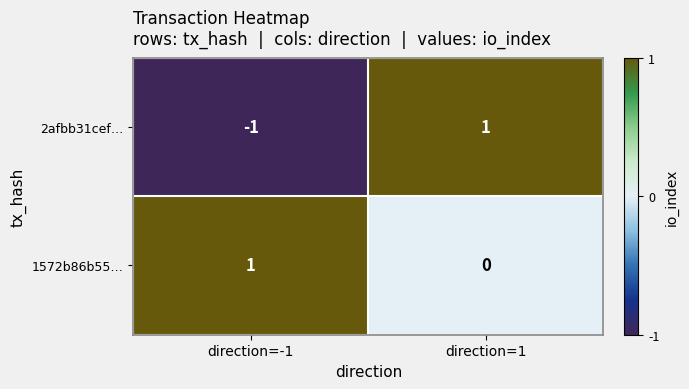

Which series has the largest total across all categories?

1572b86b55…